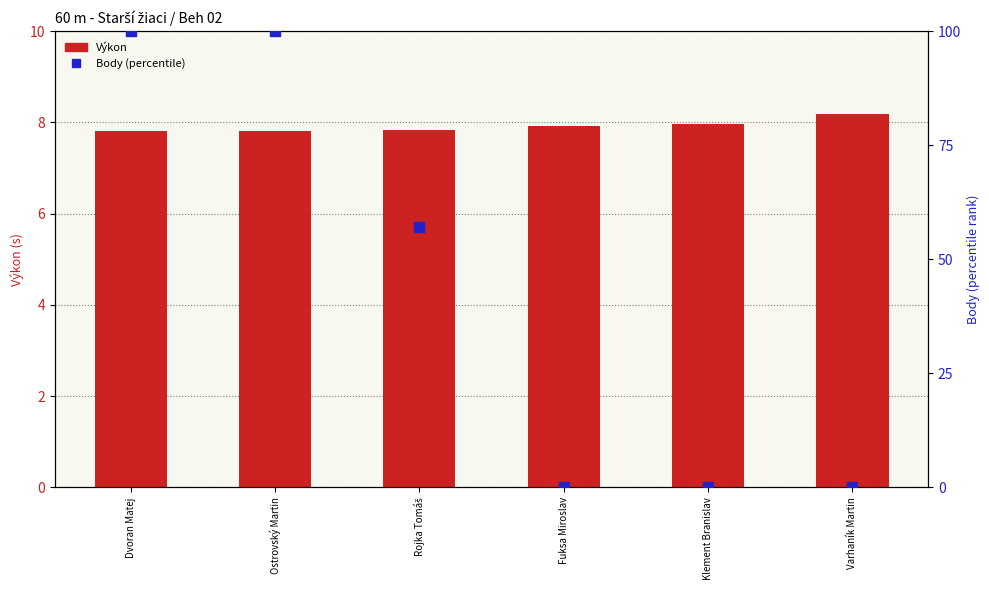

What is the total value across all series at Dvoran Matej?

107.8